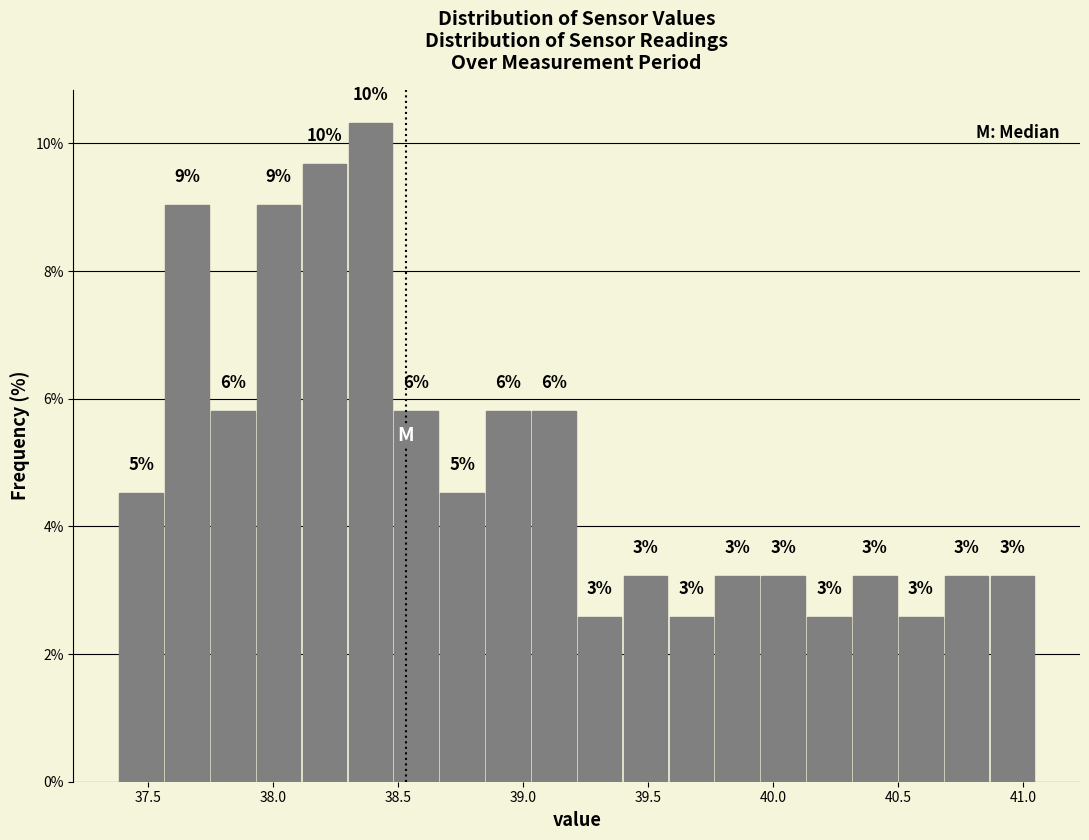

Around what value on the x-axis is the tallest bar? Give the approximate position of its centre, as read against the axis.

38.40